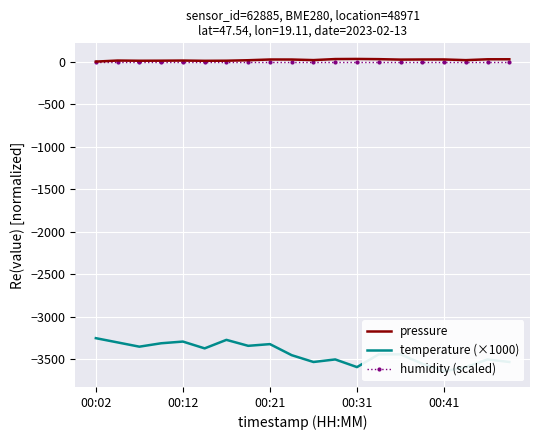

True or false: temperature (×1000) and humidity (scaled) intersect in this chart.

False